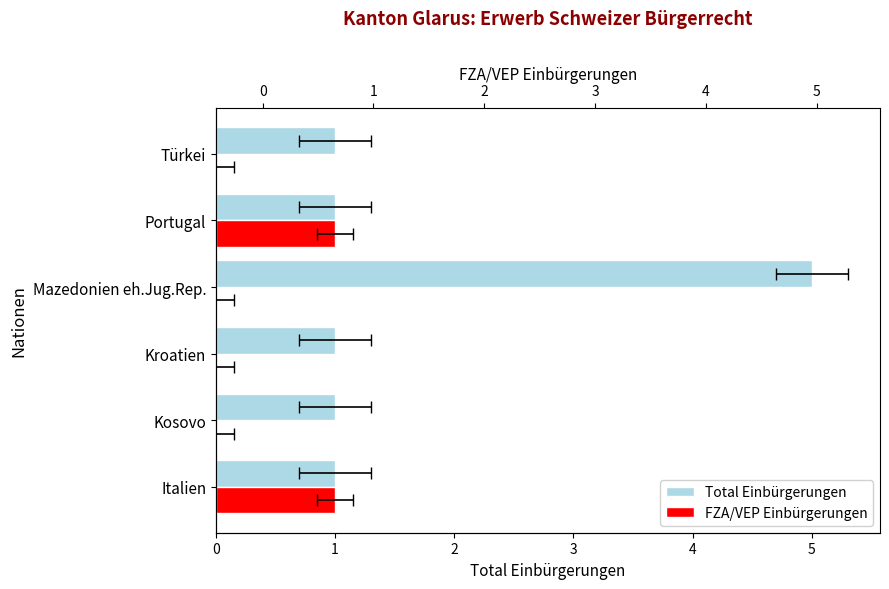

The value of Total Einbürgerungen at Portugal is 1. True or false?

True